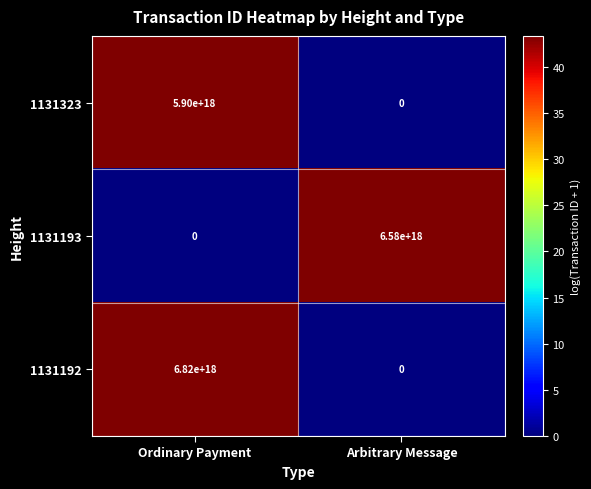

List the labels in order of 1131323 value, smallest first.

Arbitrary Message, Ordinary Payment